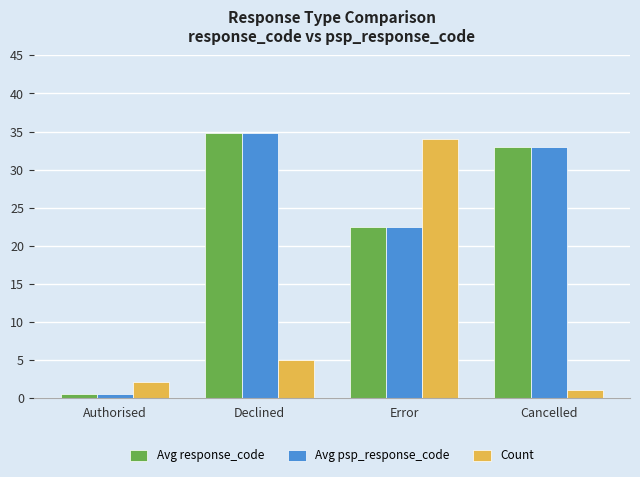

Which series changed the most between Authorised and Error?

Count